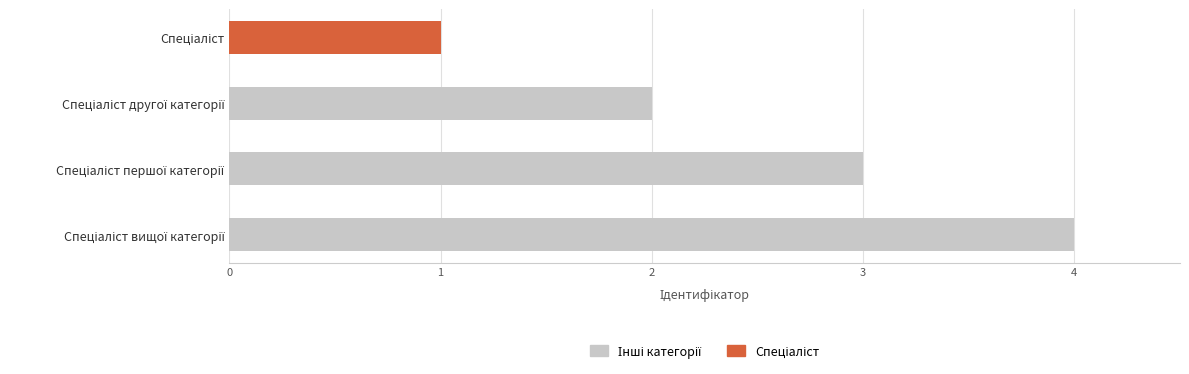

How many data points are less than 3?

2